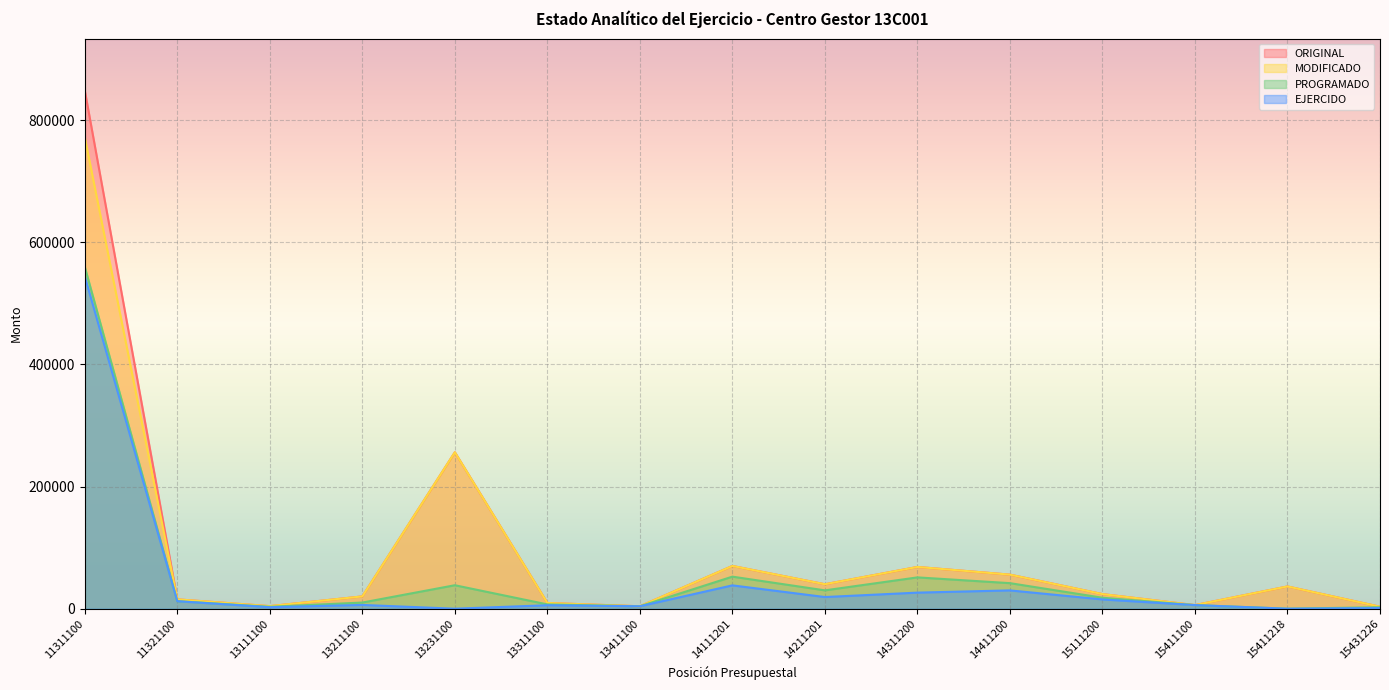

True or false: EJERCIDO and PROGRAMADO cross at least once.

False